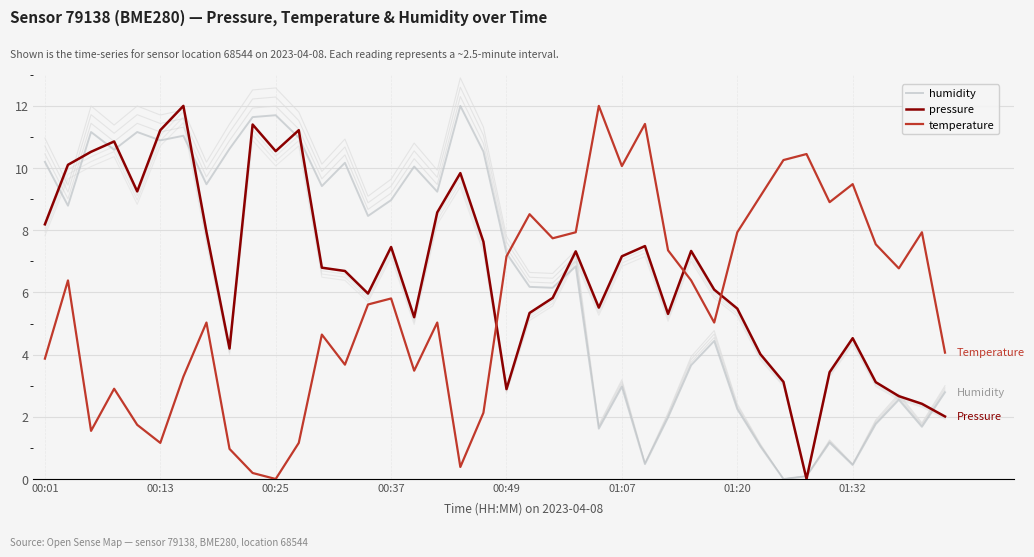

Rank the series by their maximum value, from highest to lowest.

humidity, pressure, temperature